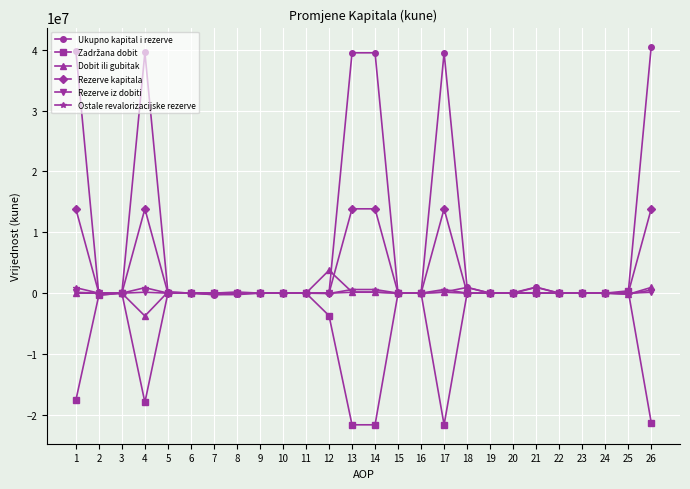

The value of Rezerve kapitala at 15 is 8569297. True or false?

False